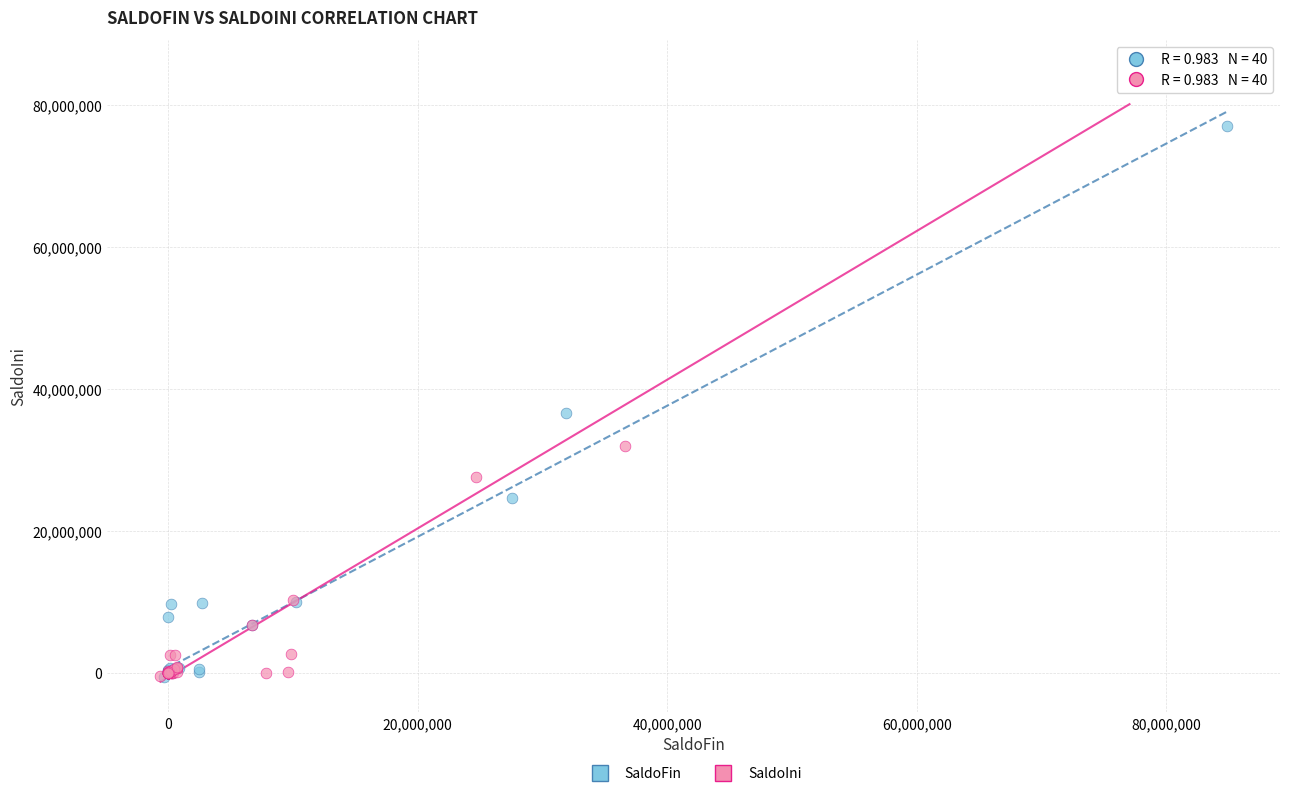

Which series has the widest spread of Y values?

SaldoIni